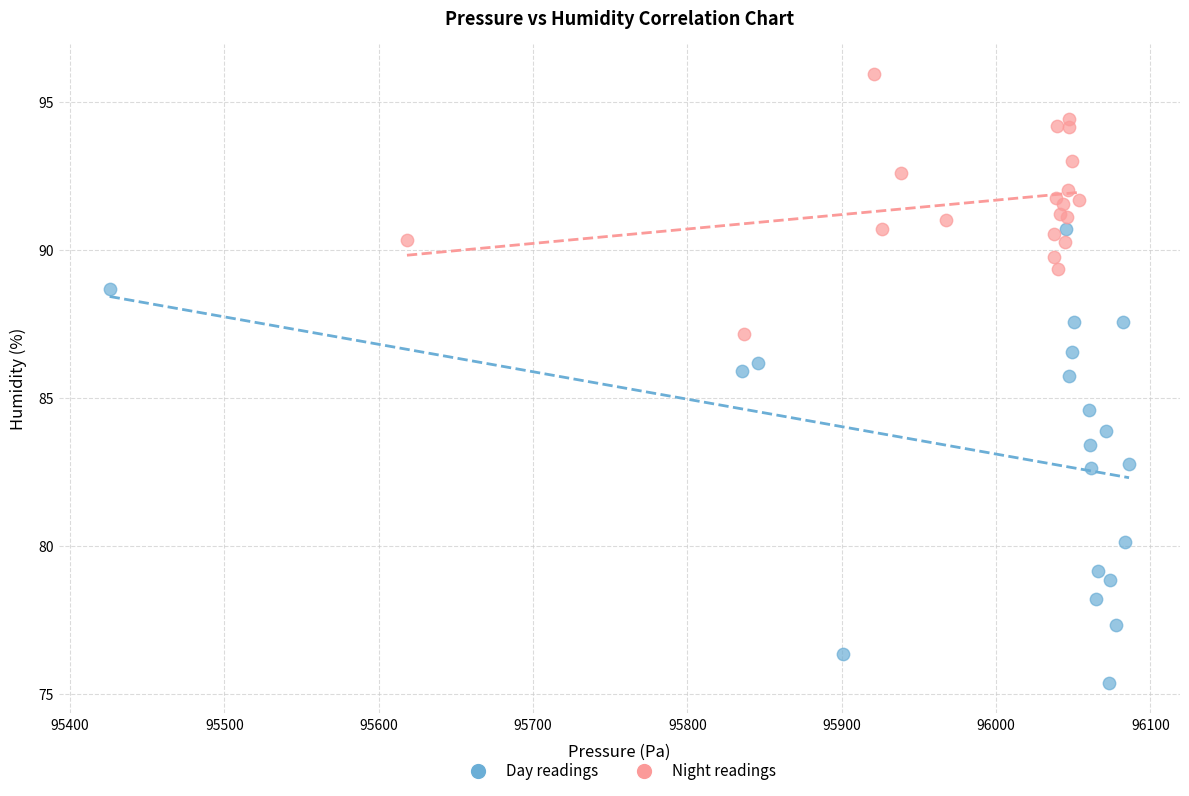

What are all the series names shown in the legend?

Day readings, Night readings